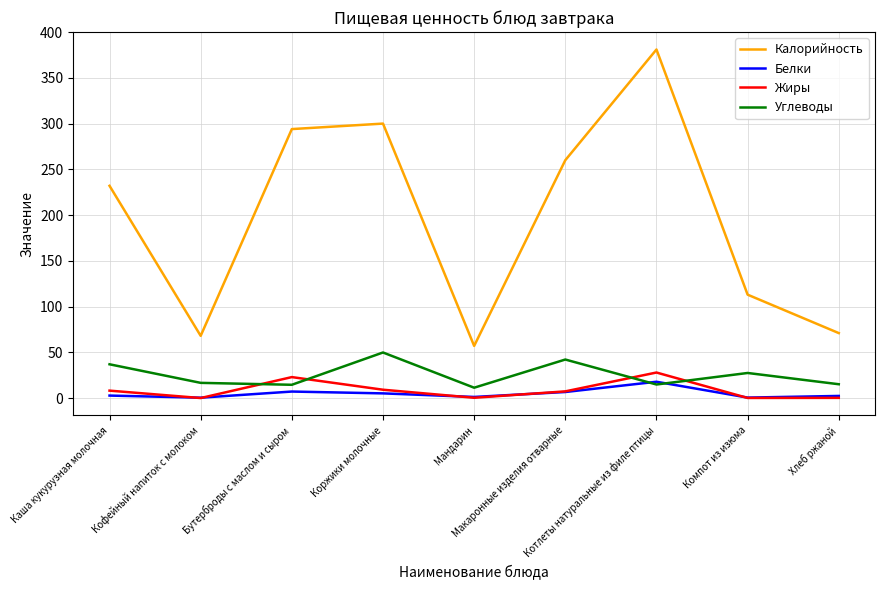

At which label is Калорийность closest to 219?

Каша кукурузная молочная